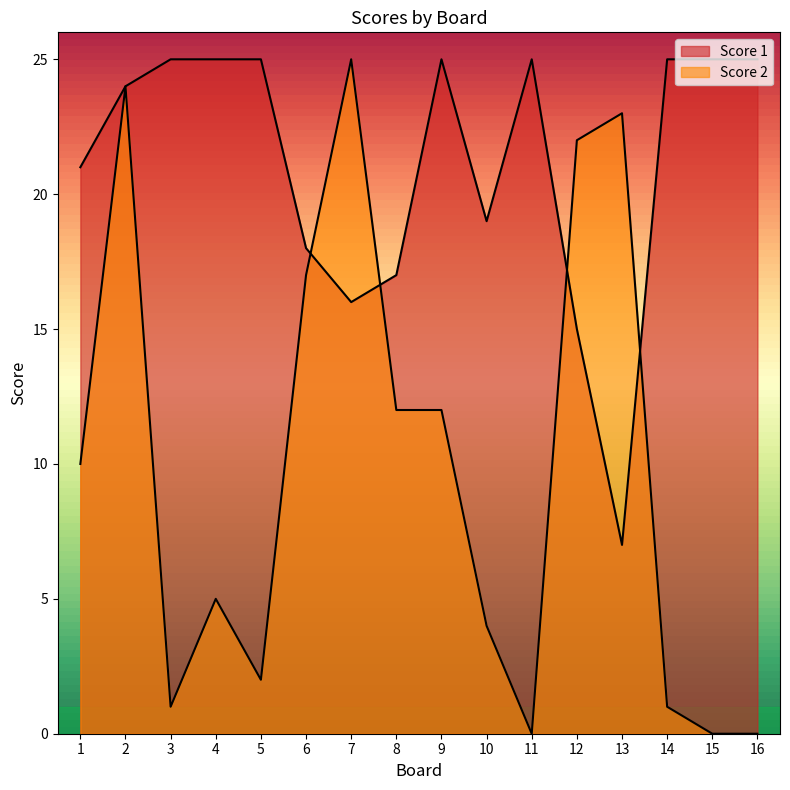

Rank the series by their average value, from highest to lowest.

Score 1, Score 2